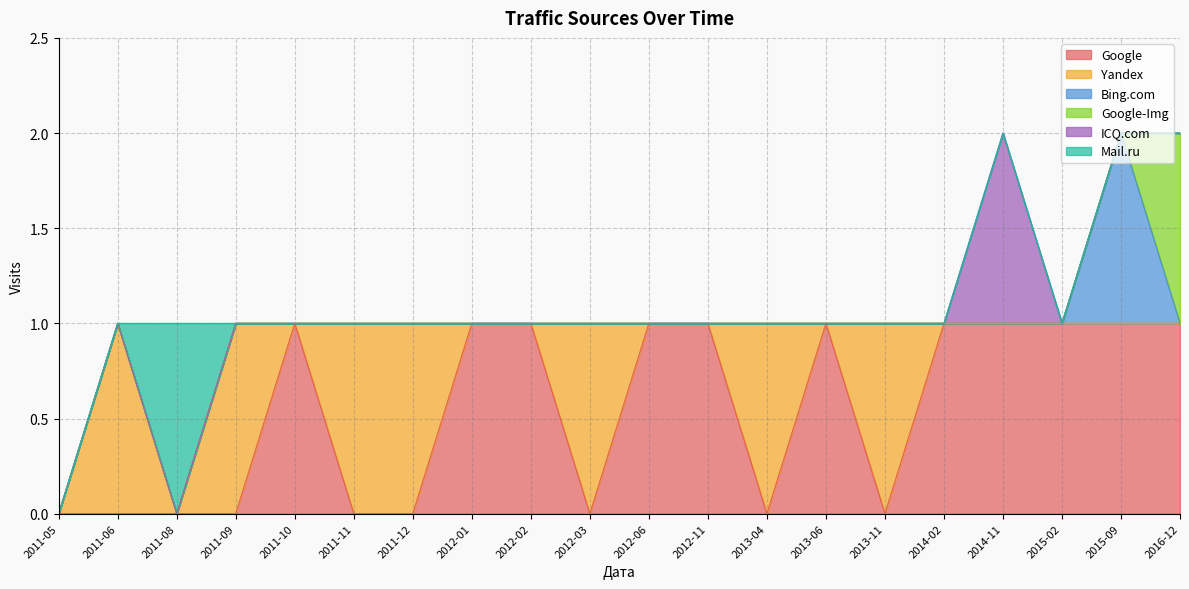

How many times do Google and Yandex cross each other?

9